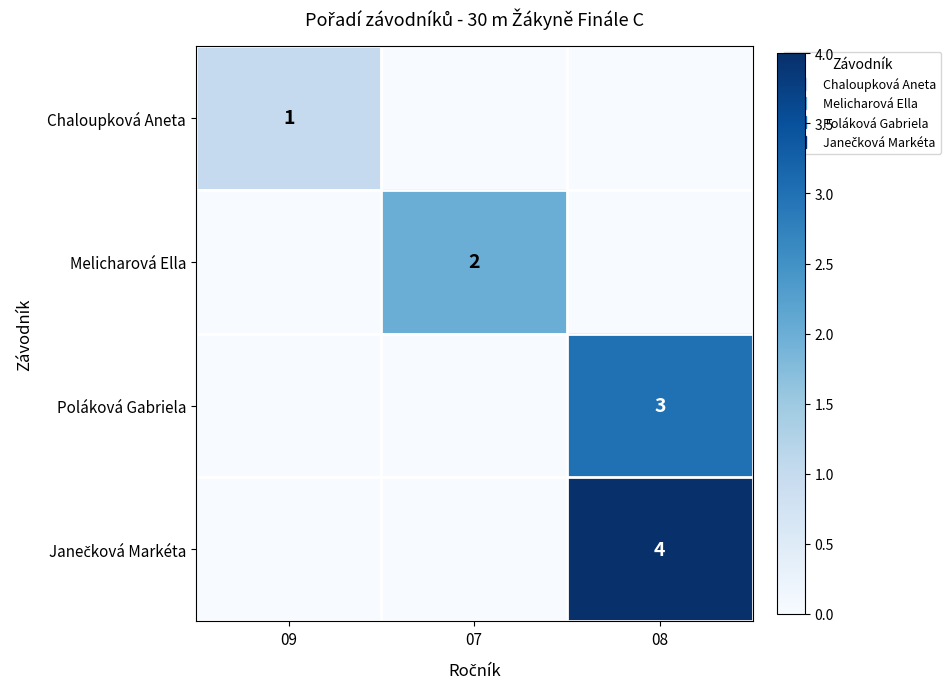

How many categories are shown in the chart?

3